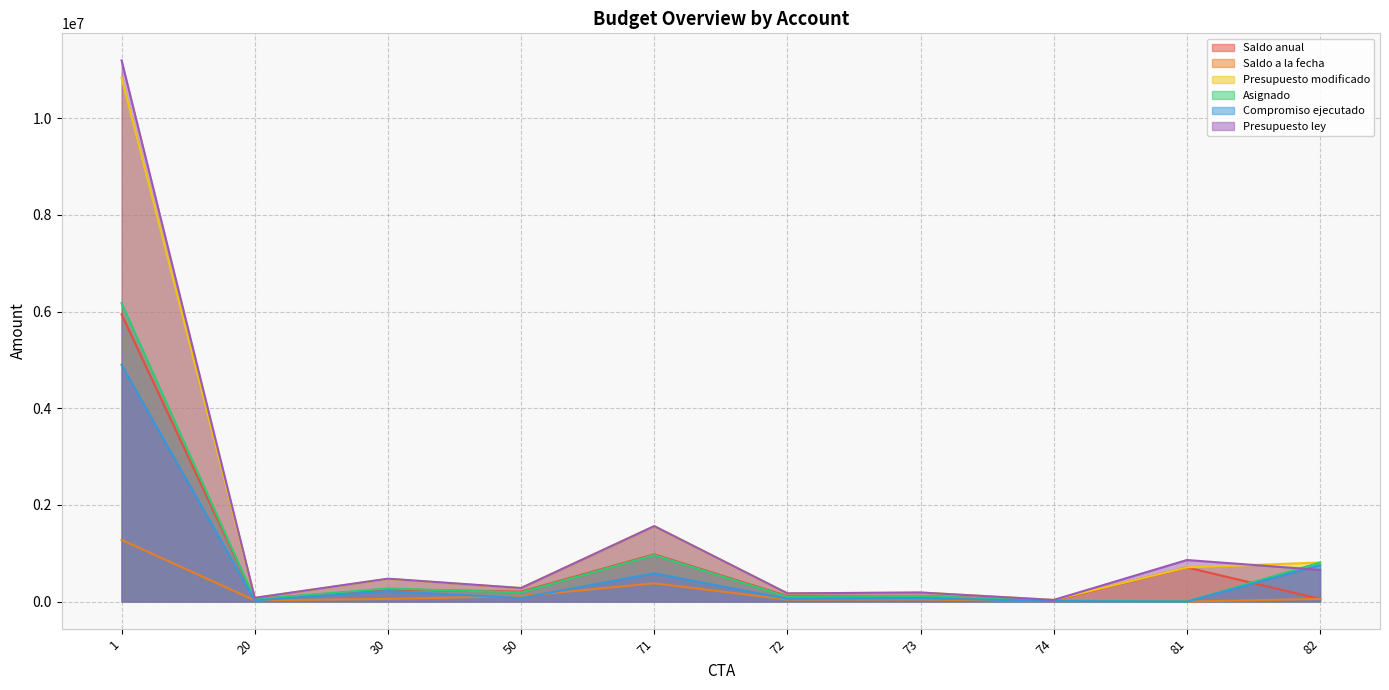

True or false: Presupuesto ley has more than 1 interior local peaks.

True